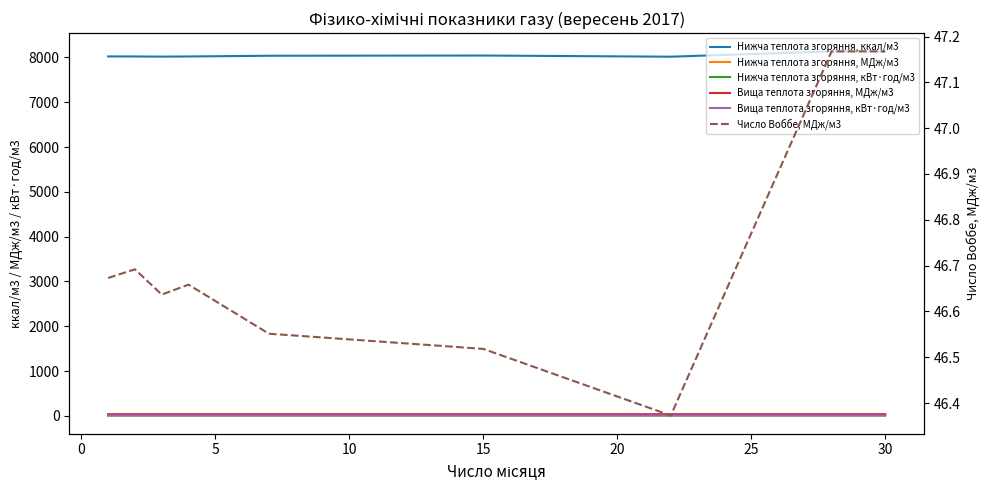

True or false: Нижча теплота згоряння, МДж/м3 and Вища теплота згоряння, кВт·год/м3 intersect in this chart.

False